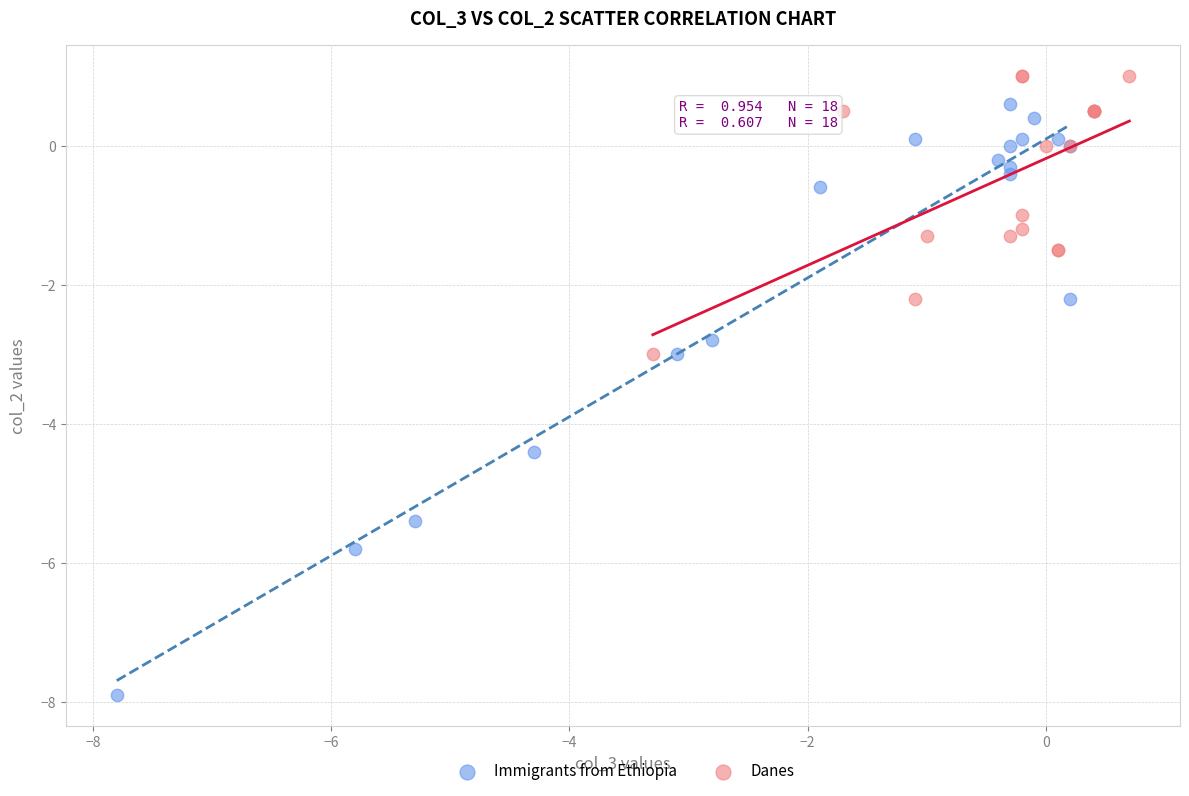

Which series contains the highest Y value?

Danes